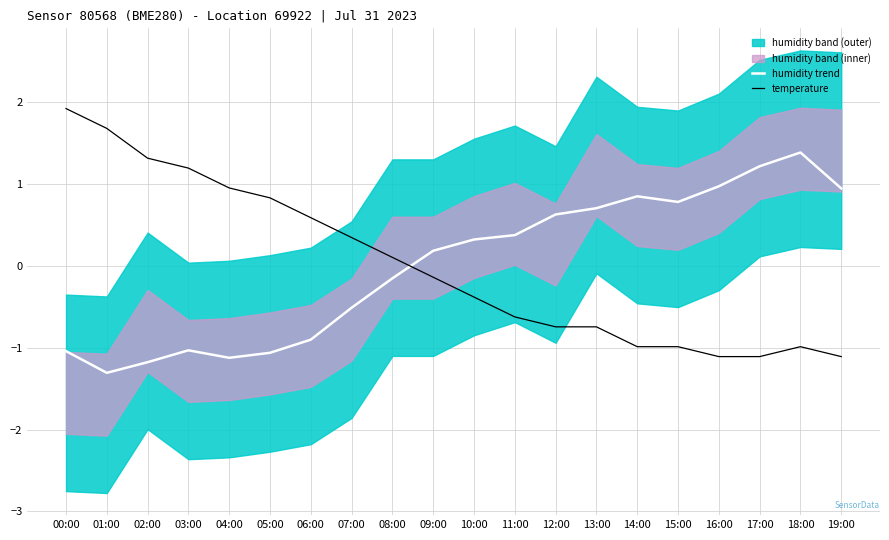

In humidity trend, how many points are lower than both neighbors (excluding endpoints)?

3